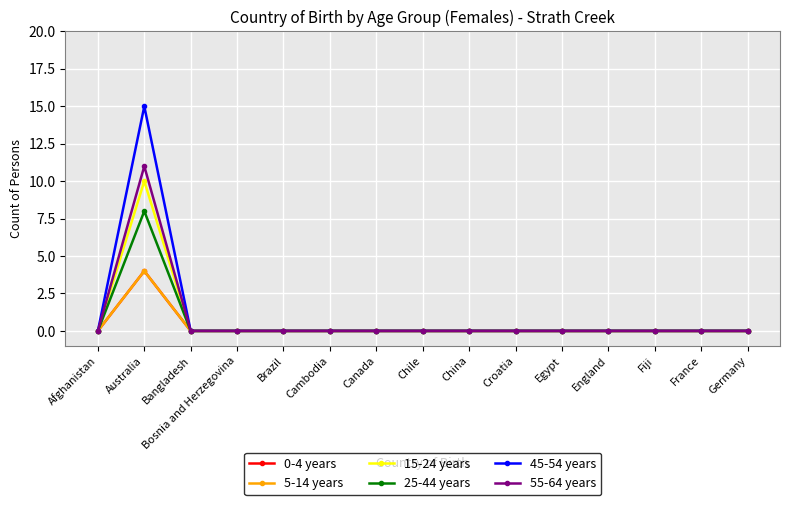

Is this an area chart (filled region under the line)?

No